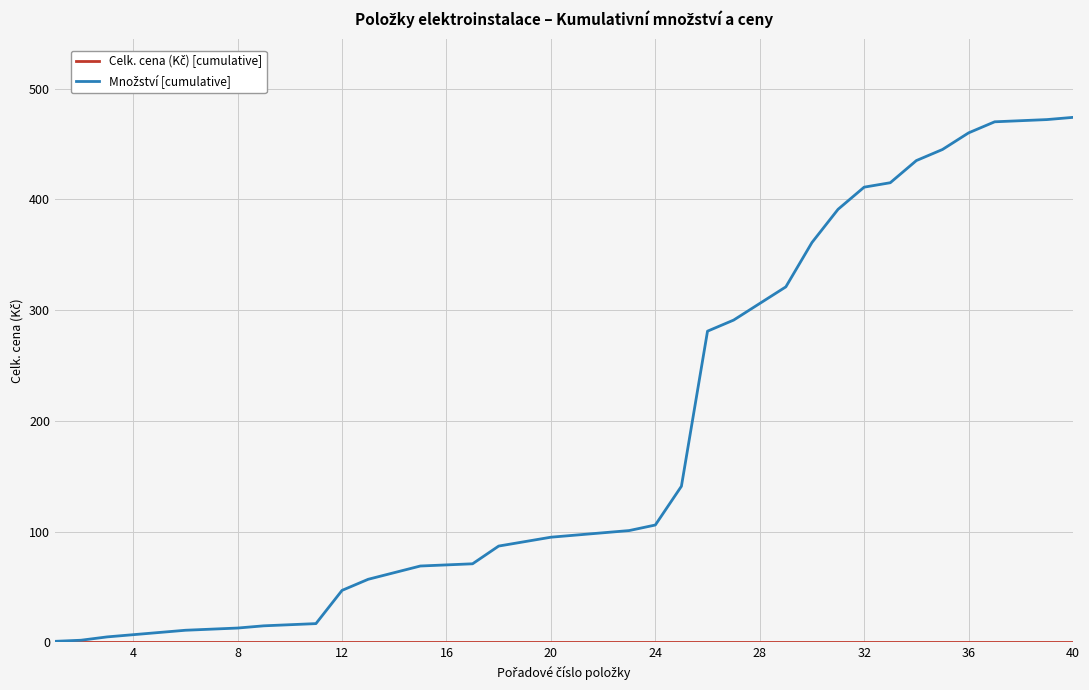

How many categories are shown in the chart?

40